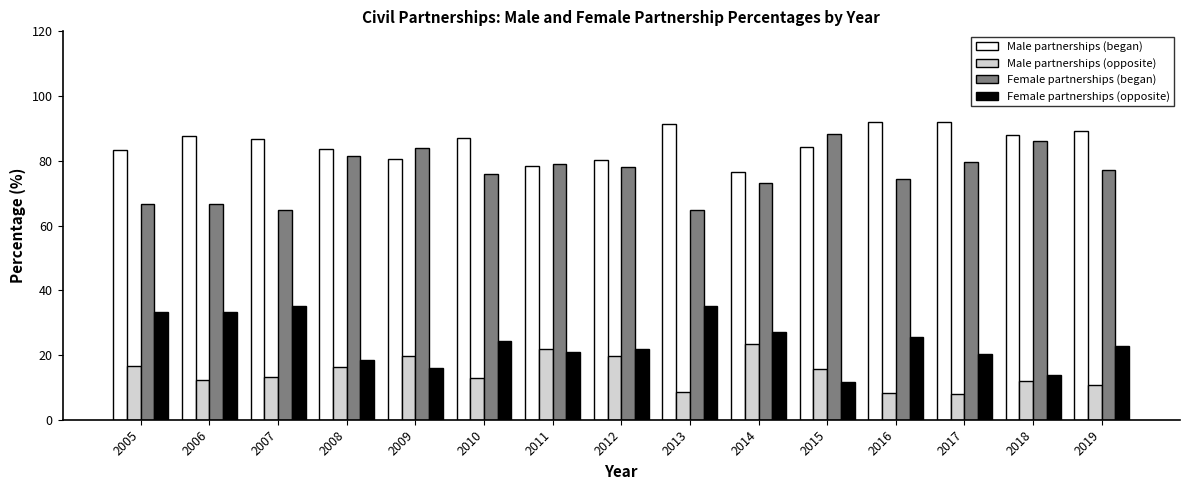

What are all the series names shown in the legend?

Male partnerships (began), Male partnerships (opposite), Female partnerships (began), Female partnerships (opposite)